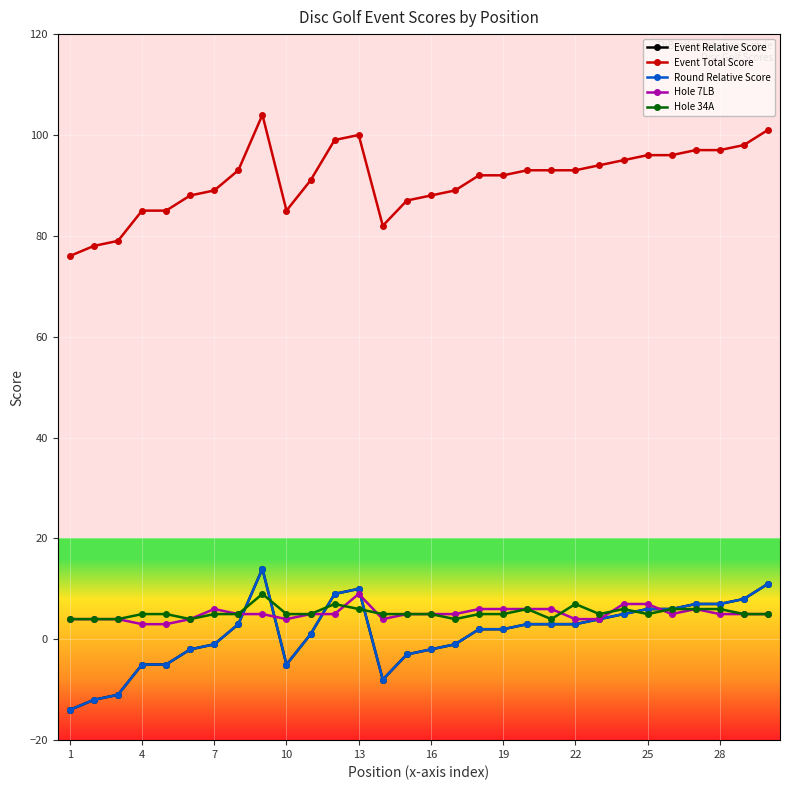

Which series has the largest total across all categories?

Event Total Score